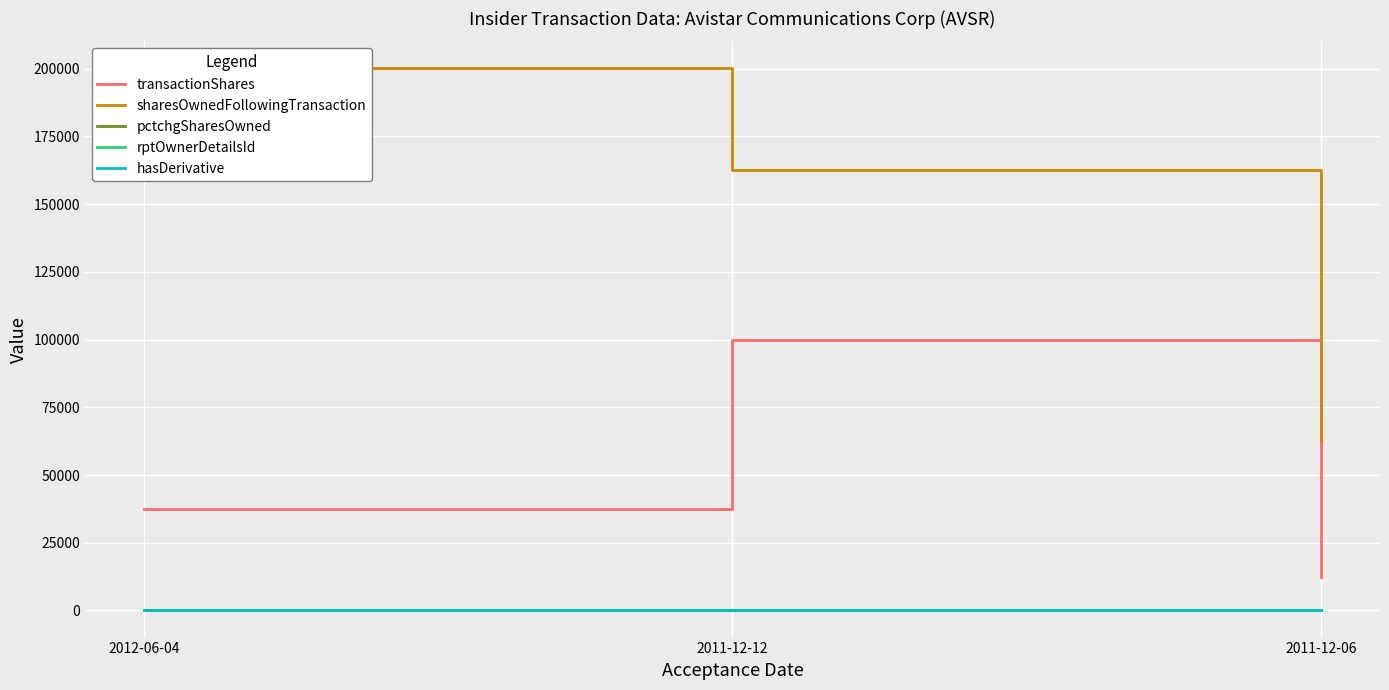

Which category has the lowest value in the rptOwnerDetailsId series?

2011-12-12